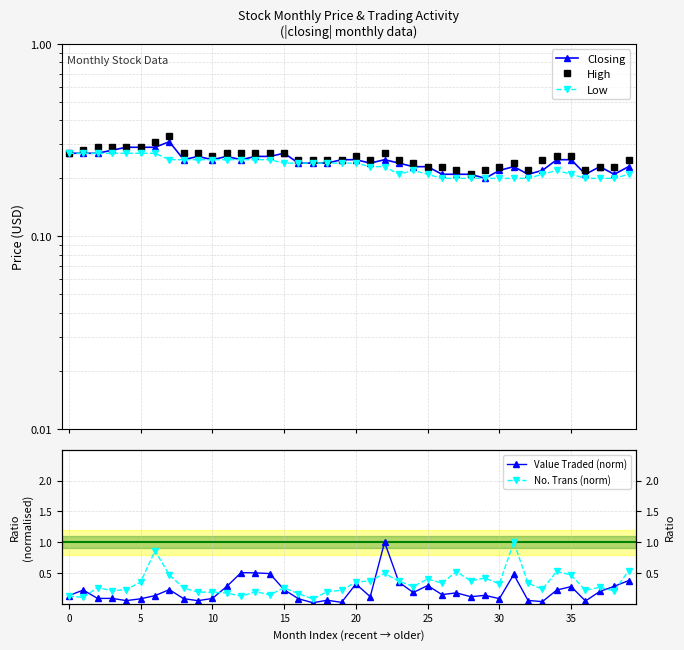

Is it true that Low equals 0.4 at 21?

False